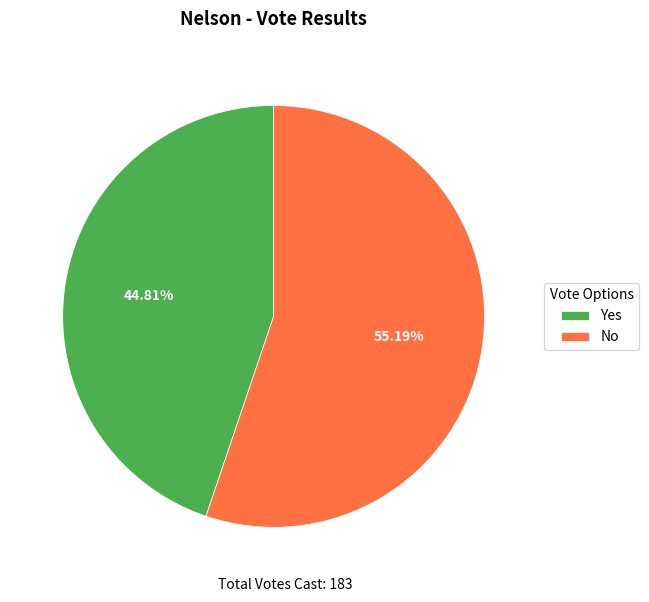

Is there a majority slice in this chart?

Yes